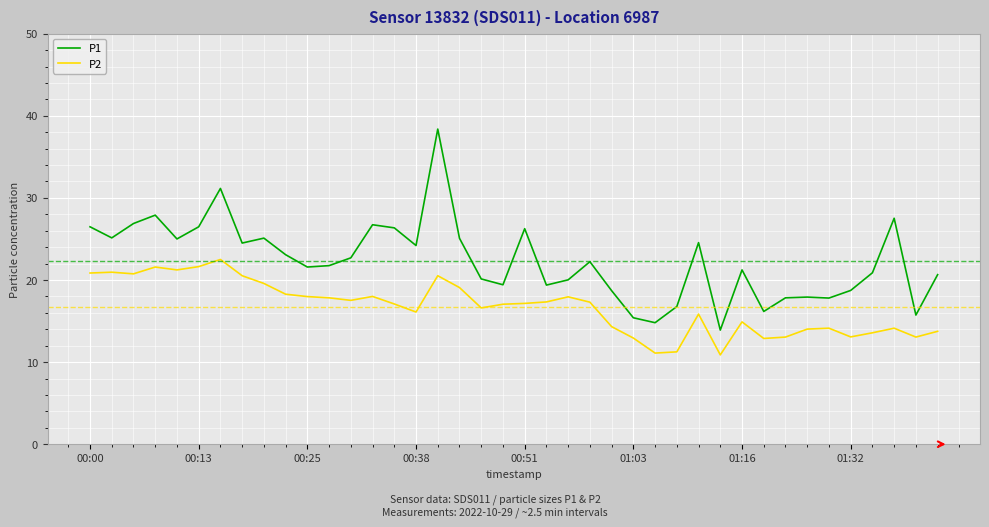

Which series has the widest spread of values?

P1